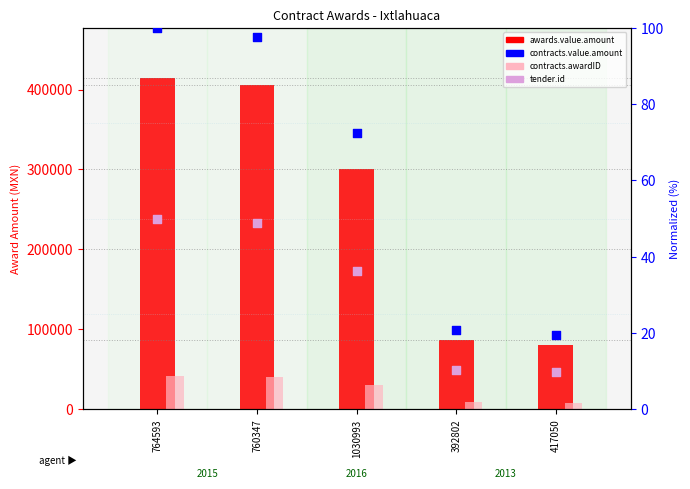

What is the total value across all series at 764593?

456489.9